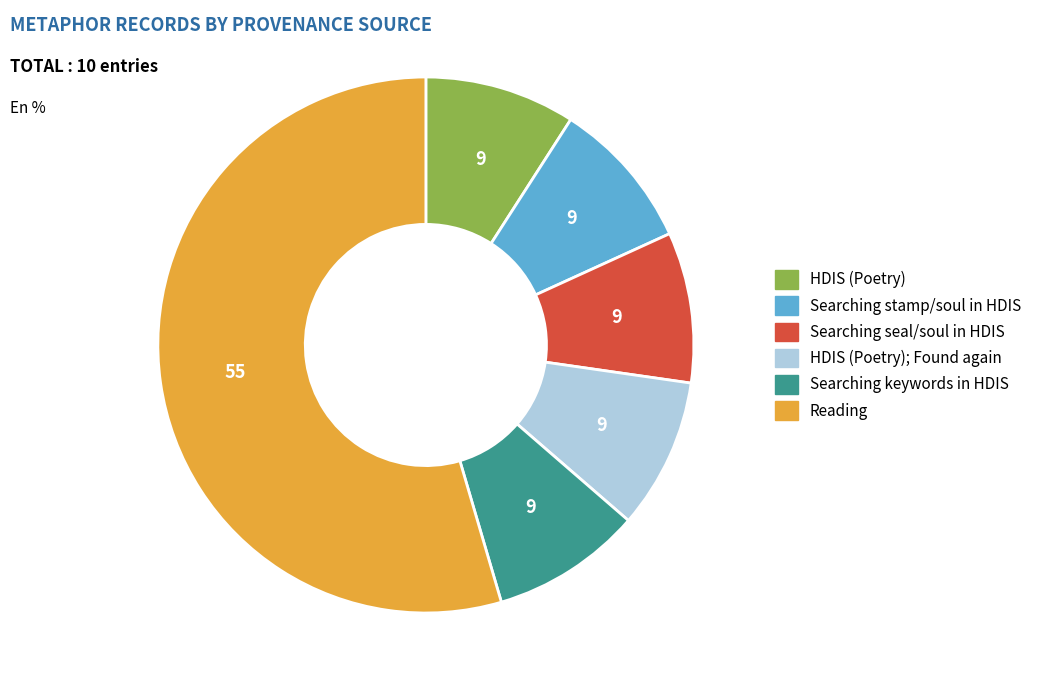

Count the number of slices in the pie.

6